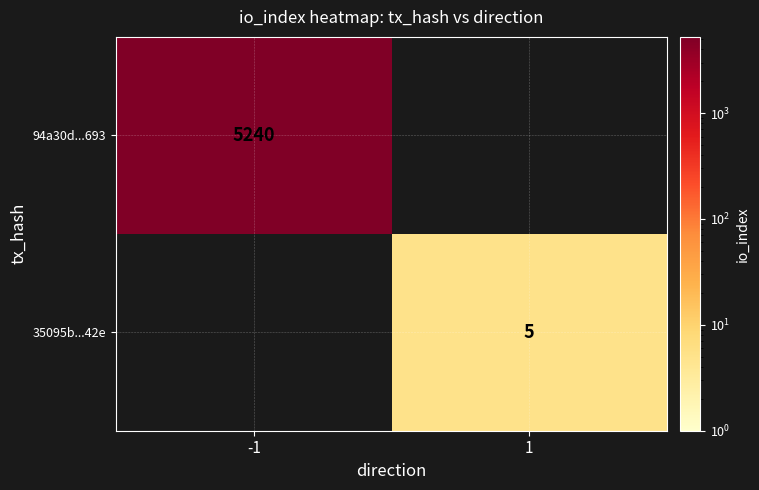

The 94a30d...693 series shows 2903 at -1. True or false?

False